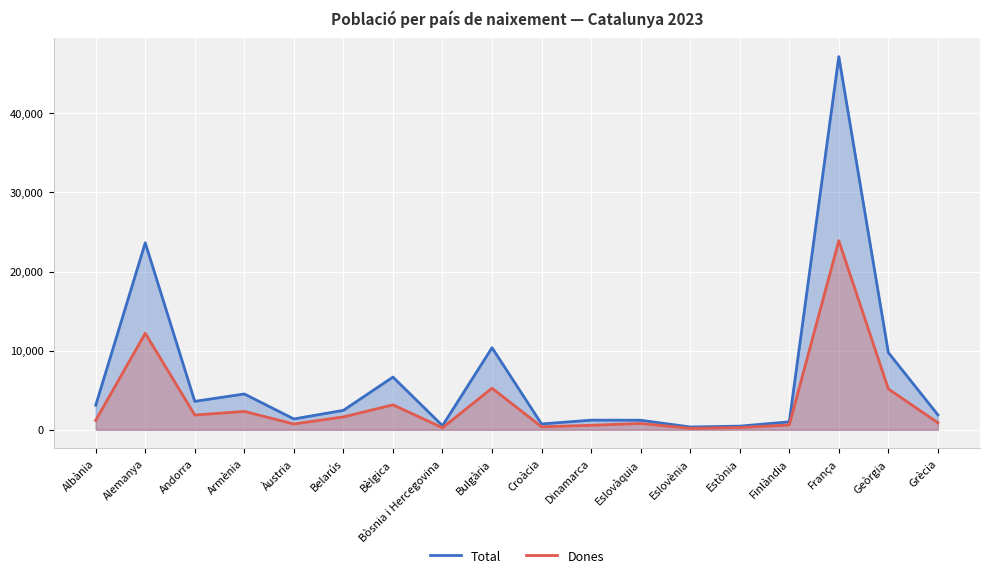

What is the minimum value shown in the chart?

182